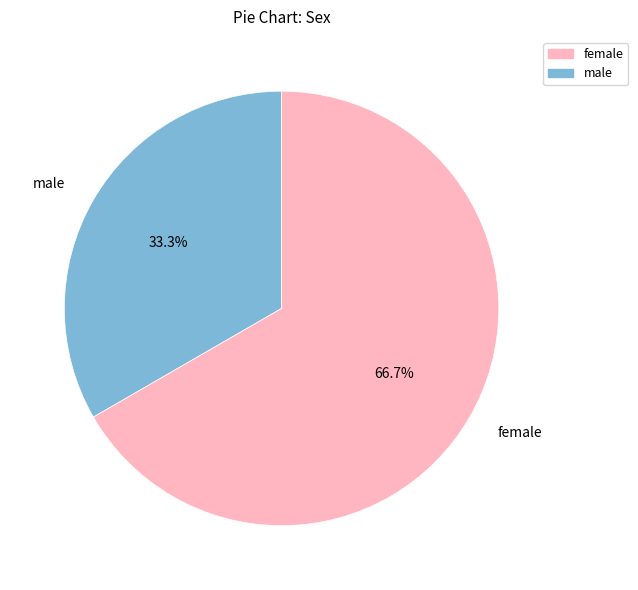

Is there a majority slice in this chart?

Yes